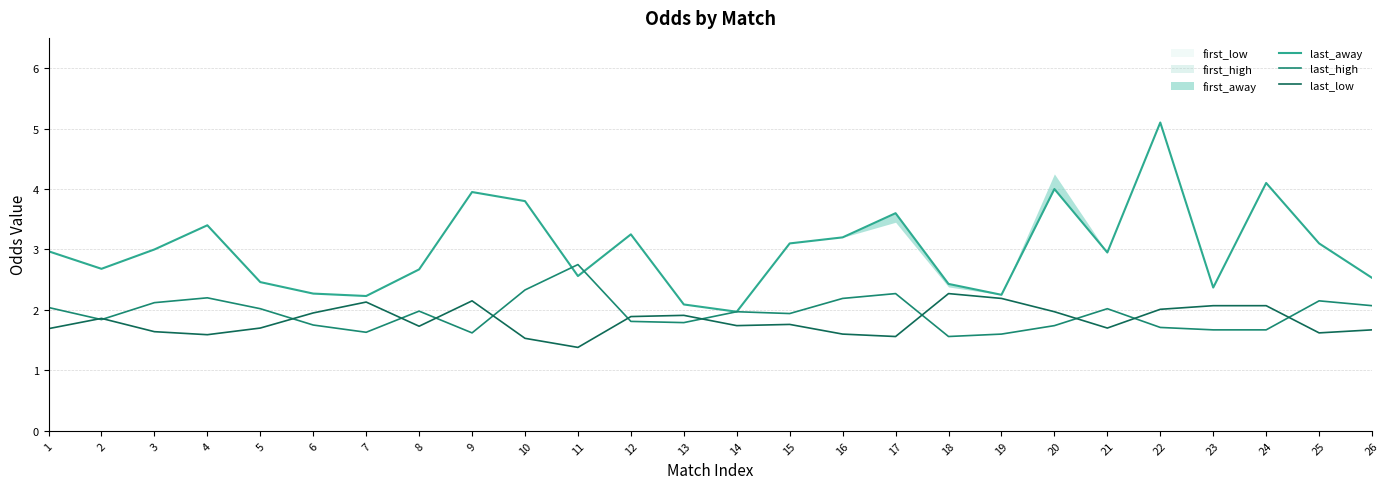

Where do last_high and last_away first cross each other?

10 and 11